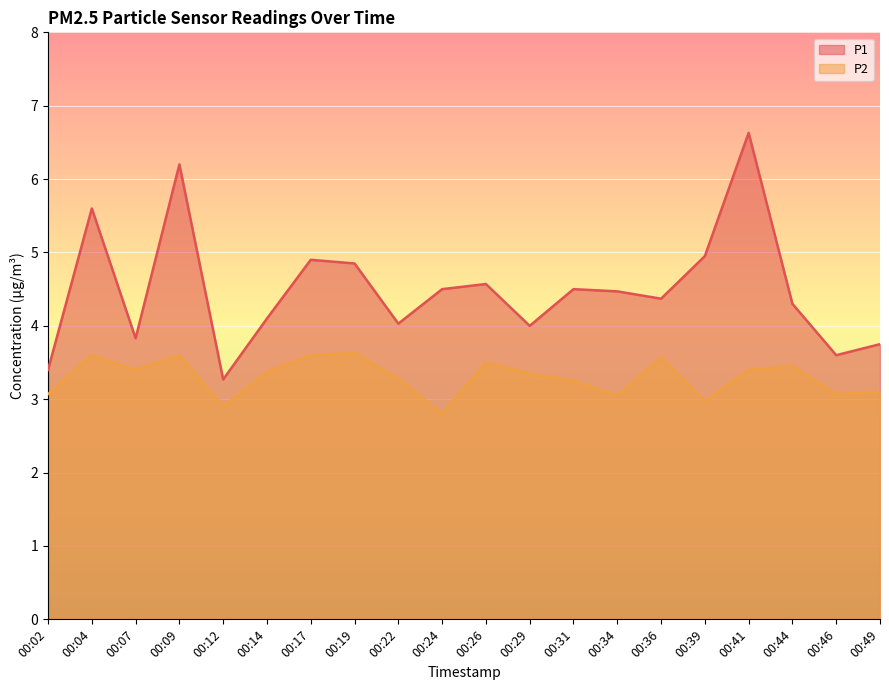

At which label does P2 first exceed 3?

00:02